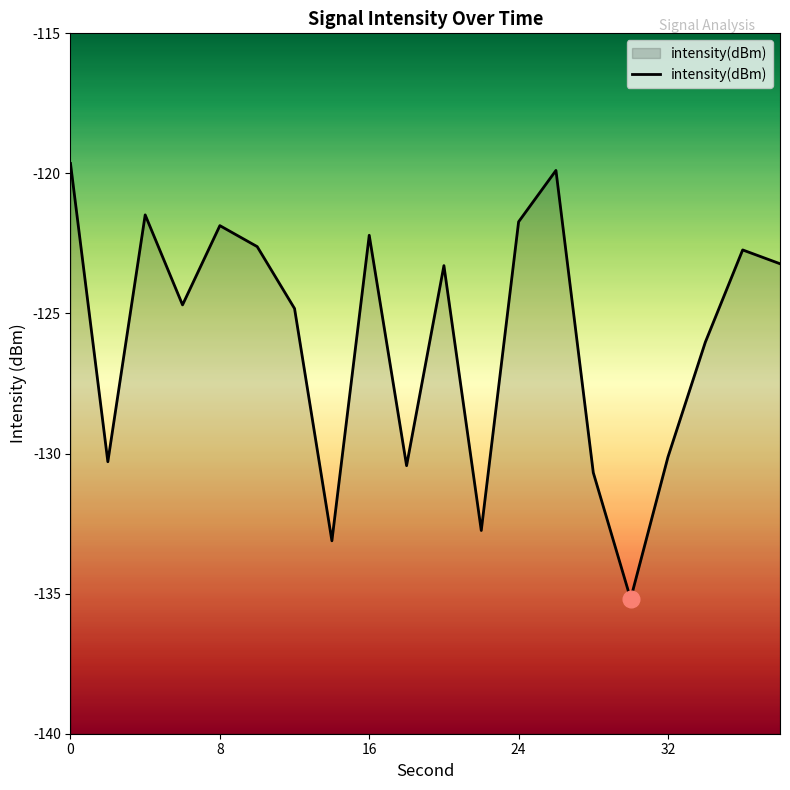

What is the smallest value displayed?

-135.2